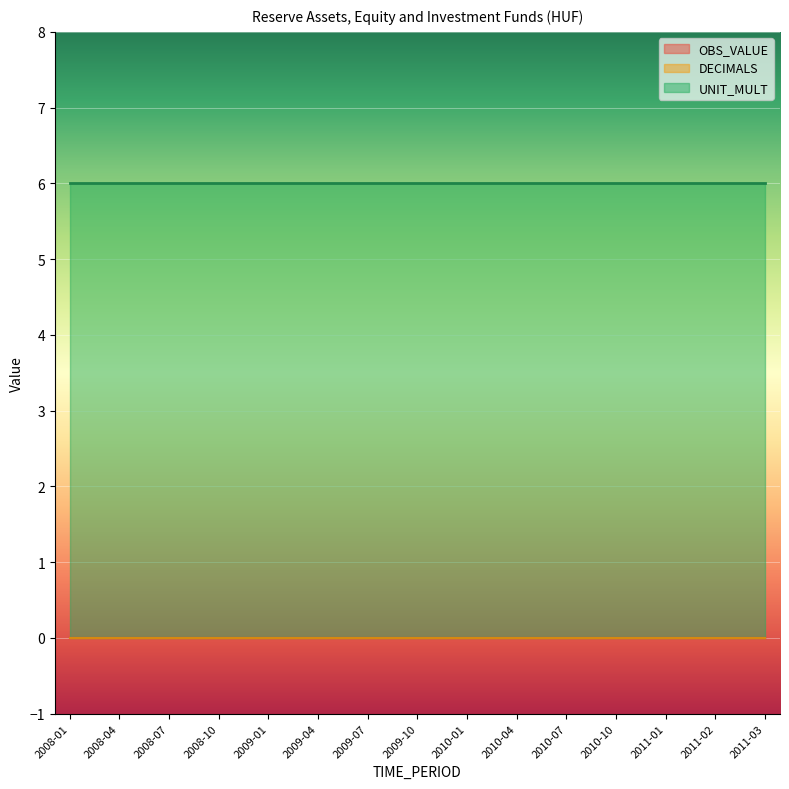

Between 2011-01 and 2009-01, which is larger?

2011-01